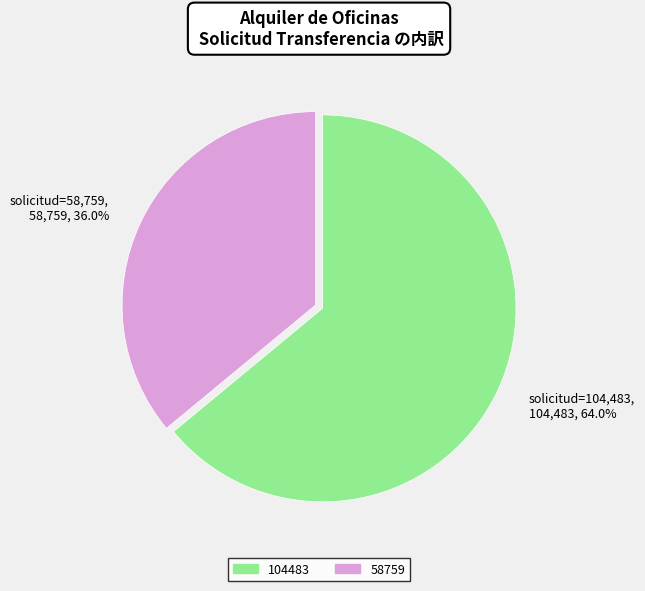

How many segments does this pie chart have?

2